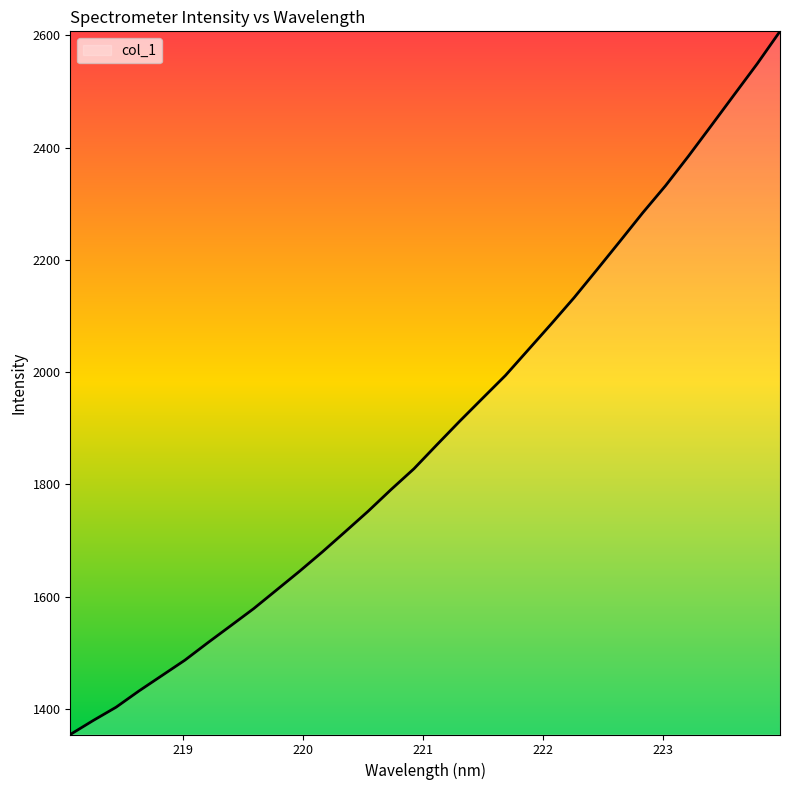

How many values exceed 1870?

16